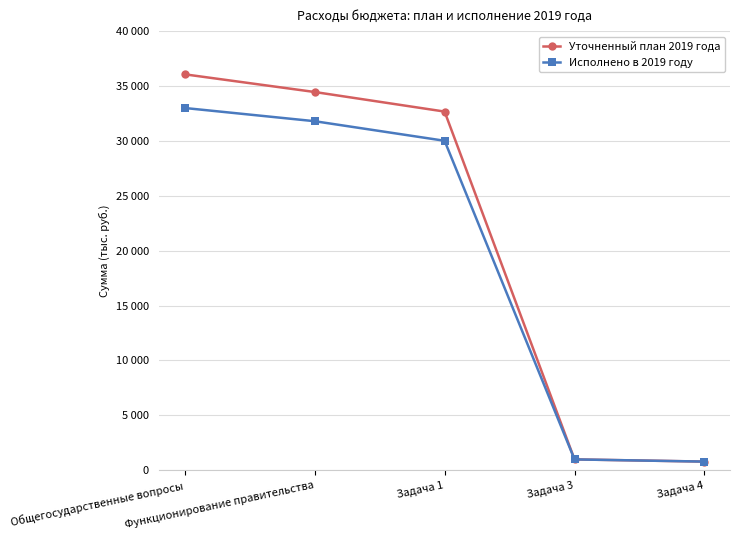

True or false: Уточненный план 2019 года has more than 1 interior local peaks.

False